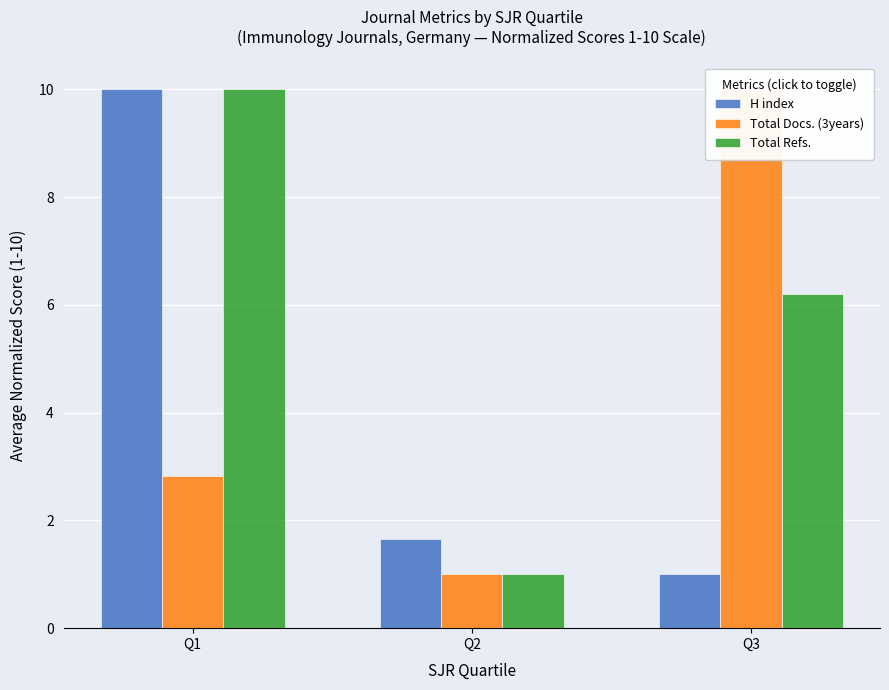

Reading left to right, list all the values displayed in this chart.

H index: Q1=10.0	Q2=1.6	Q3=1.0
Total Docs. (3years): Q1=2.8	Q2=1.0	Q3=10.0
Total Refs.: Q1=10.0	Q2=1.0	Q3=6.2